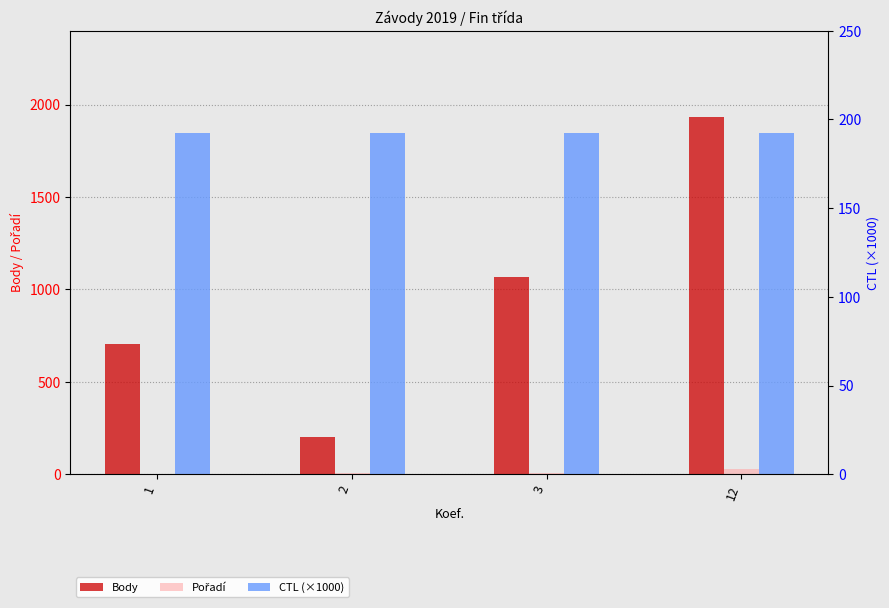

Which series has the largest total across all categories?

Body